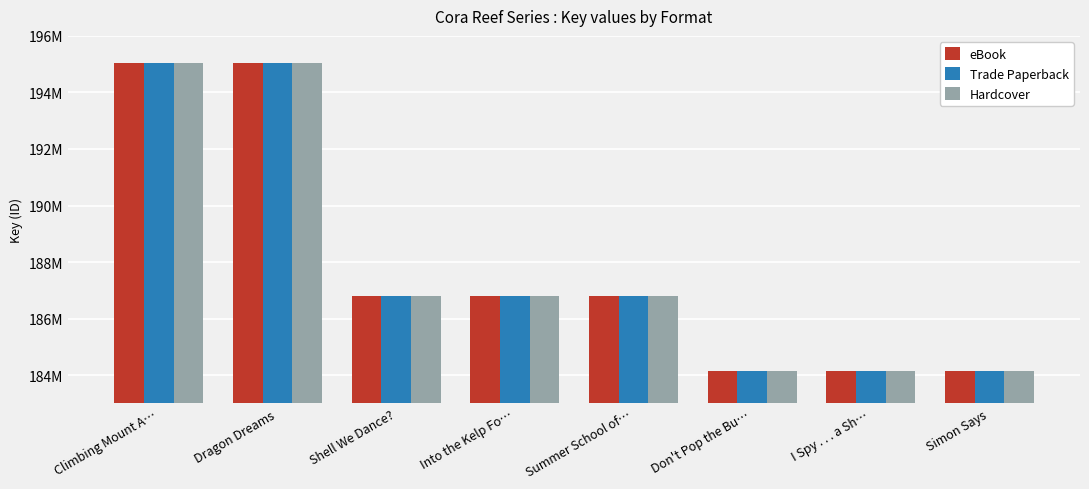

What are all the series names shown in the legend?

eBook, Trade Paperback, Hardcover